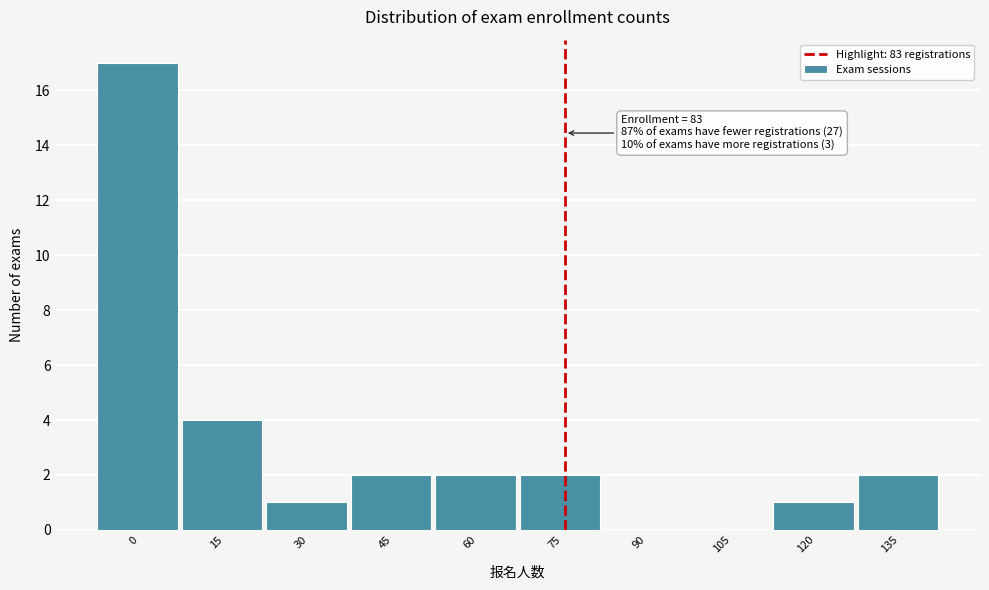

Reading left to right, what are all the values shown in this chart?

0=17	15=4	30=1	45=2	60=2	75=2	90=0	105=0	120=1	135=2